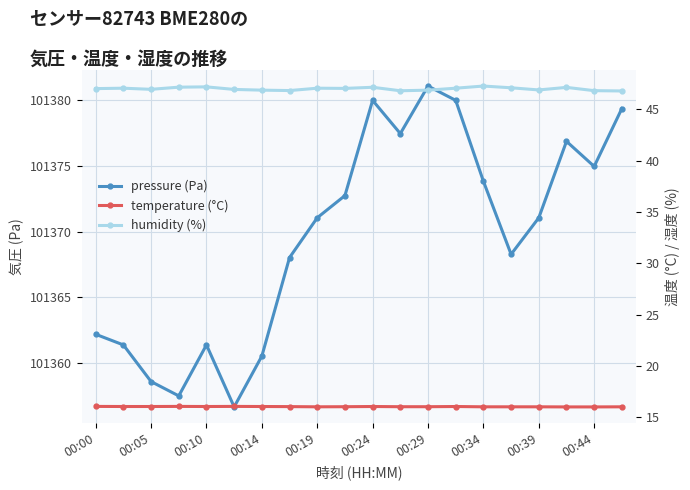

Does the chart display data point markers on the line(s)?

Yes